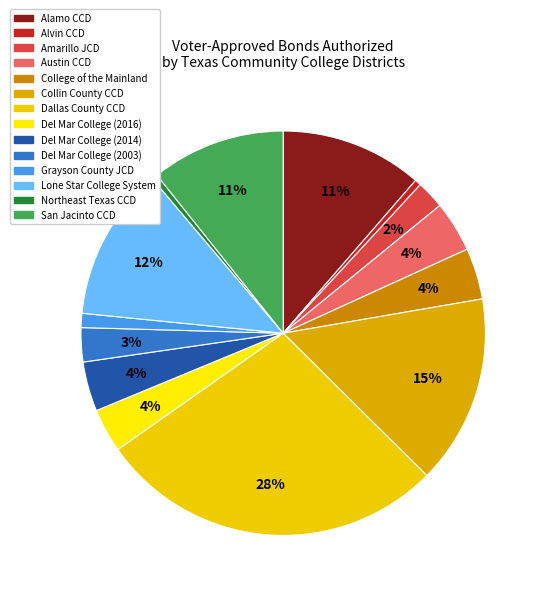

Does any single category account for the majority?

No